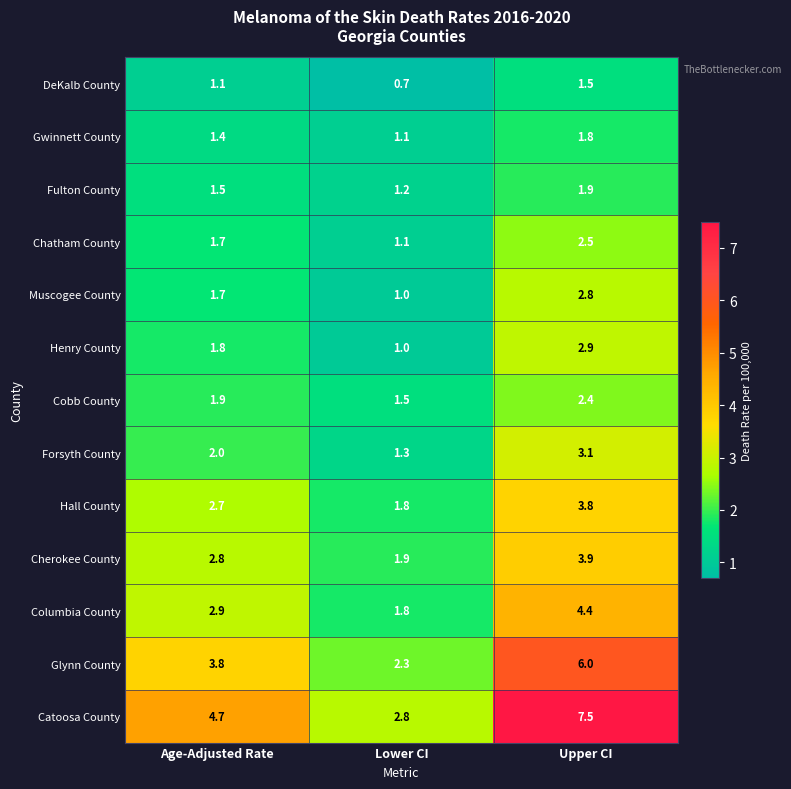

The Cherokee County series shows 5.3 at Upper CI. True or false?

False